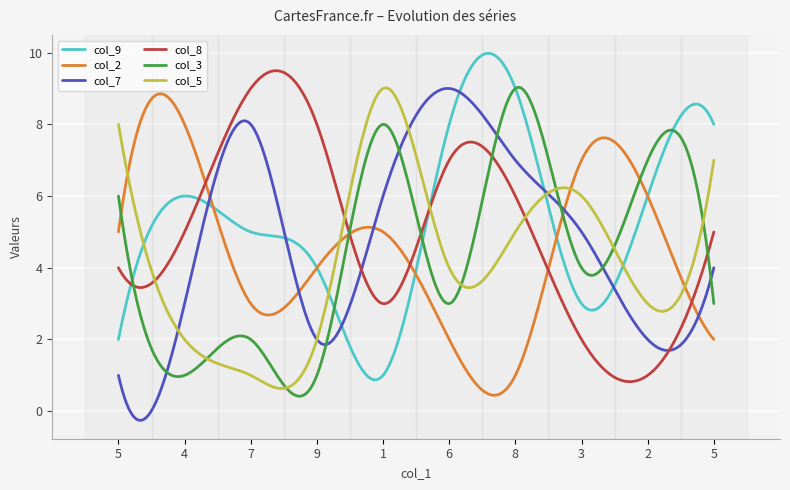

What is the smallest value displayed?

-0.3